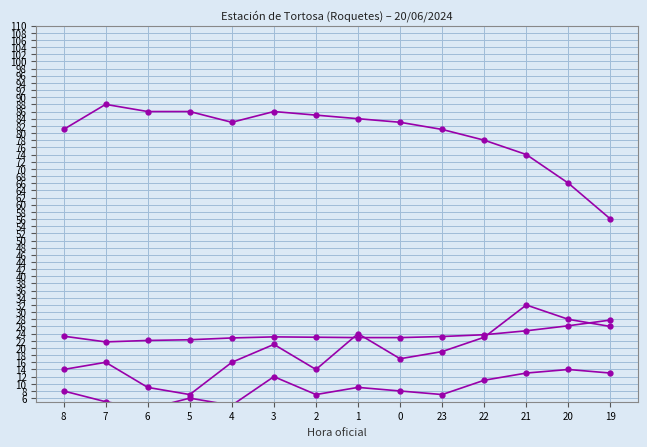

True or false: Humidité (%) and Rafale (km/h) intersect in this chart.

False